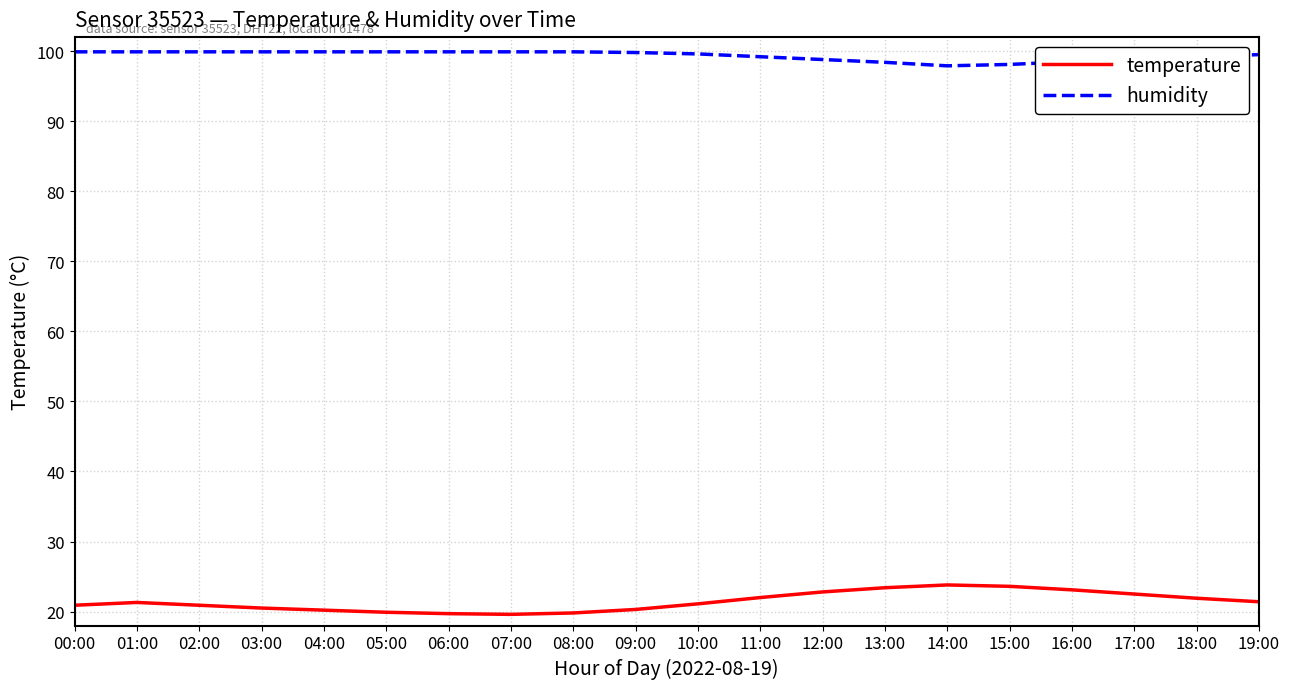

What is the maximum value for humidity?

99.9